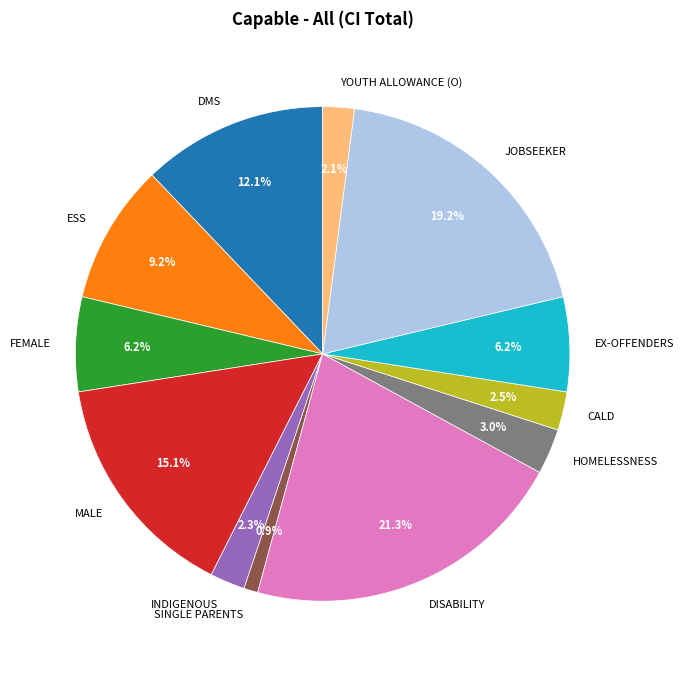

Is there any slice that represents more than half of the pie?

No